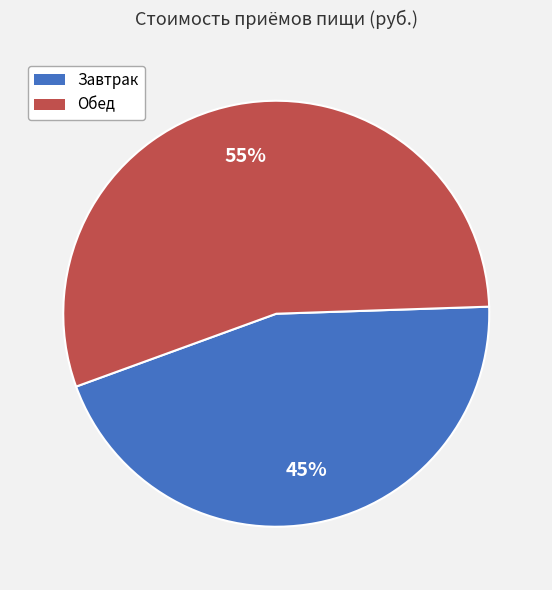

Is Завтрак the majority of the pie?

No